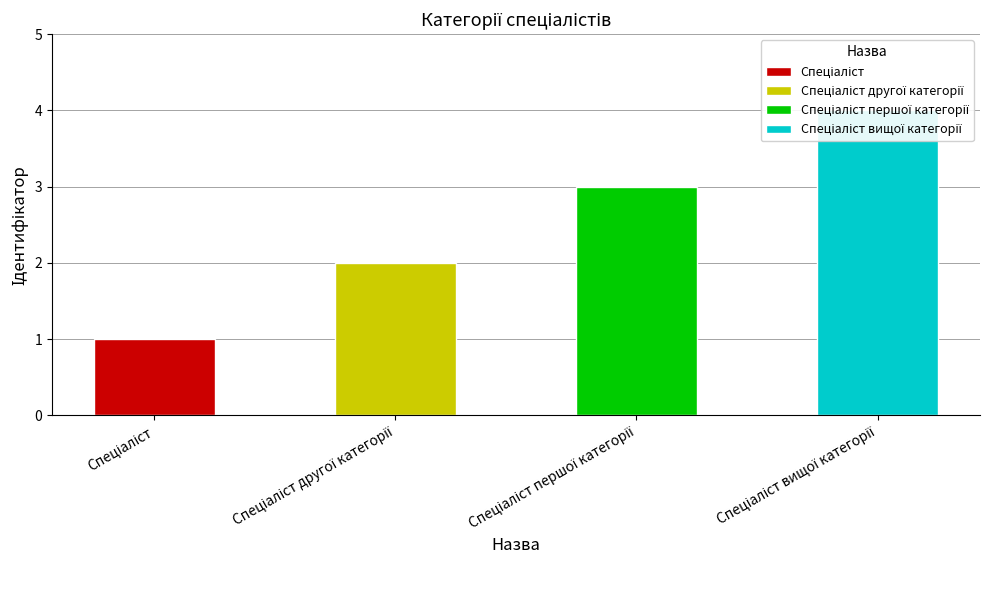

Where does the data first go above 3?

Спеціаліст вищої категорії